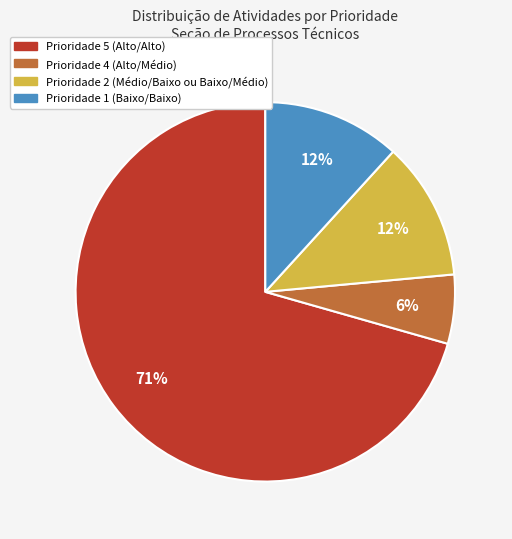

Does any single category account for the majority?

Yes